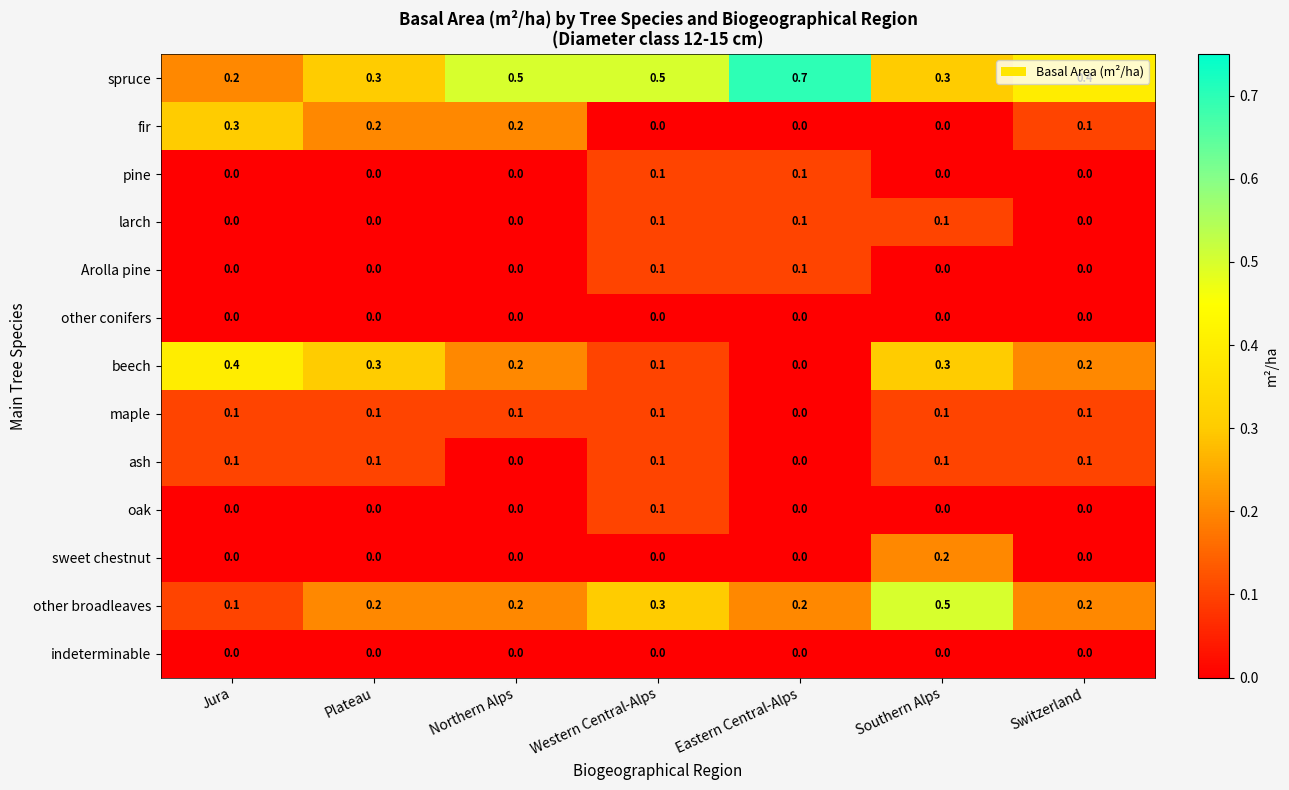

At how many categories does at least one series exceed 0?

7